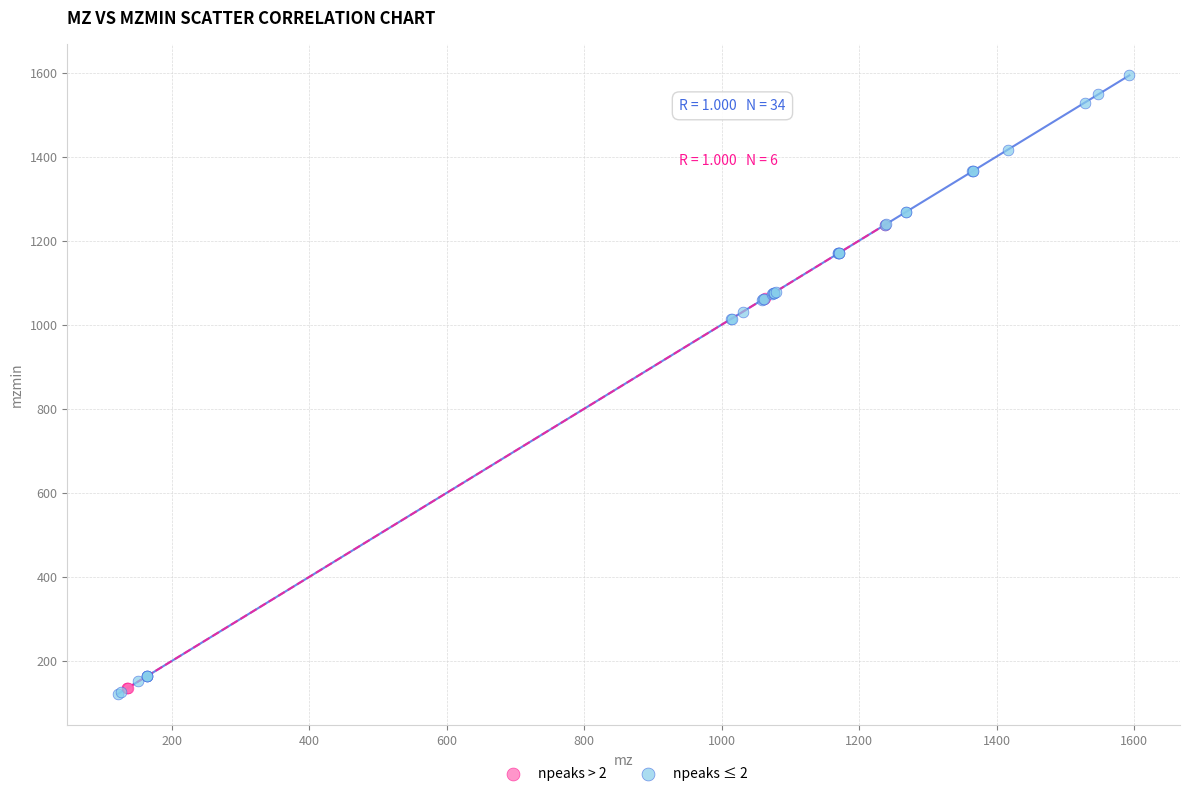

Which series contains the lowest Y value?

npeaks ≤ 2